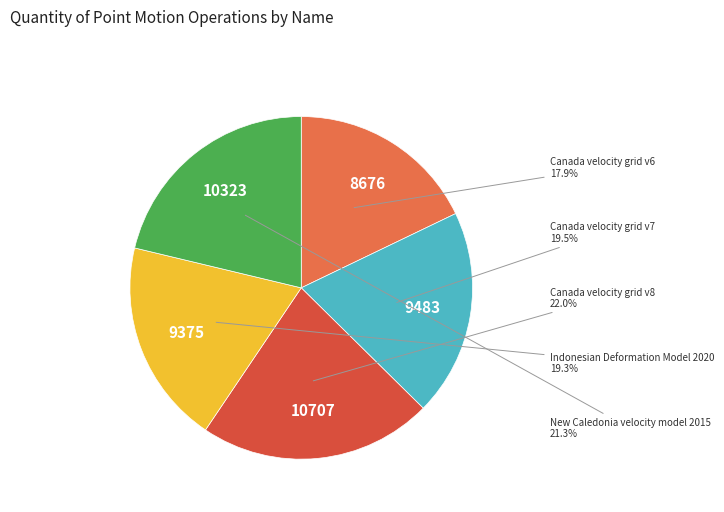

To the nearest percent, what is the difference between the largest and smallest slice percentages?

4%